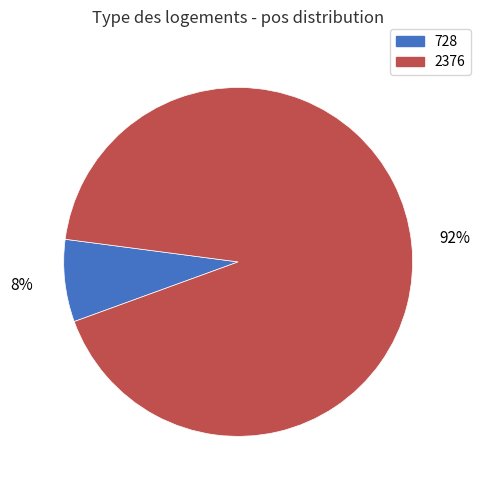

Which category has the biggest portion of the pie?

2376